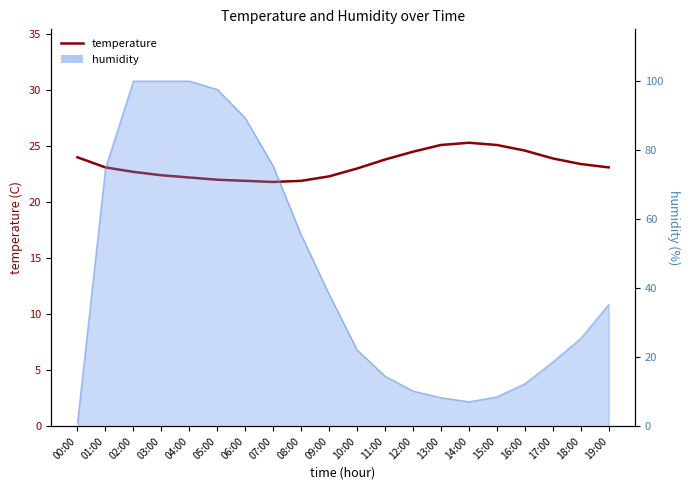

What is the sum of the values at 10:00 and 14:00?

48.3